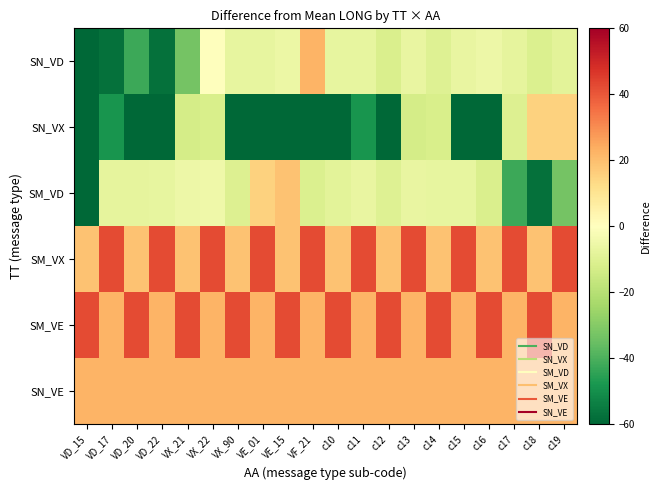

Reading left to right, what are all the values shown in this chart?

SN_VD: VD_15=-71.2	VD_17=-57.2	VD_20=-42.2	VD_22=-57.5	VX_21=-33.1	VX_22=0.2	VX_90=-7.4	VE_01=-7.2	VE_15=-5.8	VF_21=22.5	c10=-7.1	c11=-7.4	c12=-11.5	c13=-6.9	c14=-10.0	c15=-7.0	c16=-5.4	c17=-7.9	c18=-10.8	c19=-8.8
SN_VX: VD_15=-71.2	VD_17=-48.6	VD_20=-121.4	VD_22=-124.7	VX_21=-13.1	VX_22=-11.7	VX_90=-67.9	VE_01=-68.0	VE_15=-124.7	VF_21=-71.2	c10=-67.9	c11=-48.6	c12=-121.4	c13=-13.1	c14=-11.7	c15=-67.9	c16=-68.0	c17=-10.3	c18=15.4	c19=15.4
SM_VD: VD_15=-61.7	VD_17=-7.8	VD_20=-7.8	VD_22=-7.4	VX_21=-5.3	VX_22=-5.1	VX_90=-10.3	VE_01=15.4	VE_15=19.1	VF_21=-10.8	c10=-8.8	c11=-6.9	c12=-10.0	c13=-7.0	c14=-7.1	c15=-7.4	c16=-11.5	c17=-42.2	c18=-57.5	c19=-33.1
SM_VX: VD_15=19.1	VD_17=42.6	VD_20=19.1	VD_22=42.6	VX_21=19.1	VX_22=42.6	VX_90=19.1	VE_01=42.6	VE_15=19.1	VF_21=42.6	c10=19.1	c11=42.6	c12=19.1	c13=42.6	c14=19.1	c15=42.6	c16=19.1	c17=42.6	c18=19.1	c19=42.6
SM_VE: VD_15=42.6	VD_17=22.5	VD_20=42.6	VD_22=22.5	VX_21=42.6	VX_22=22.5	VX_90=42.6	VE_01=22.5	VE_15=42.6	VF_21=22.5	c10=42.6	c11=22.5	c12=42.6	c13=22.5	c14=42.6	c15=22.5	c16=42.6	c17=22.5	c18=42.6	c19=22.5
SN_VE: VD_15=22.5	VD_17=22.5	VD_20=22.5	VD_22=22.5	VX_21=22.5	VX_22=22.5	VX_90=22.5	VE_01=22.5	VE_15=22.5	VF_21=22.5	c10=22.5	c11=22.5	c12=22.5	c13=22.5	c14=22.5	c15=22.5	c16=22.5	c17=22.5	c18=22.5	c19=22.5